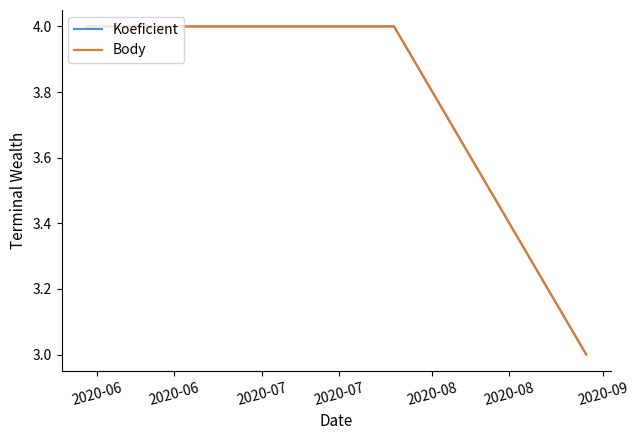

What is the value of the Koeficient point at the 1st from the left?

4